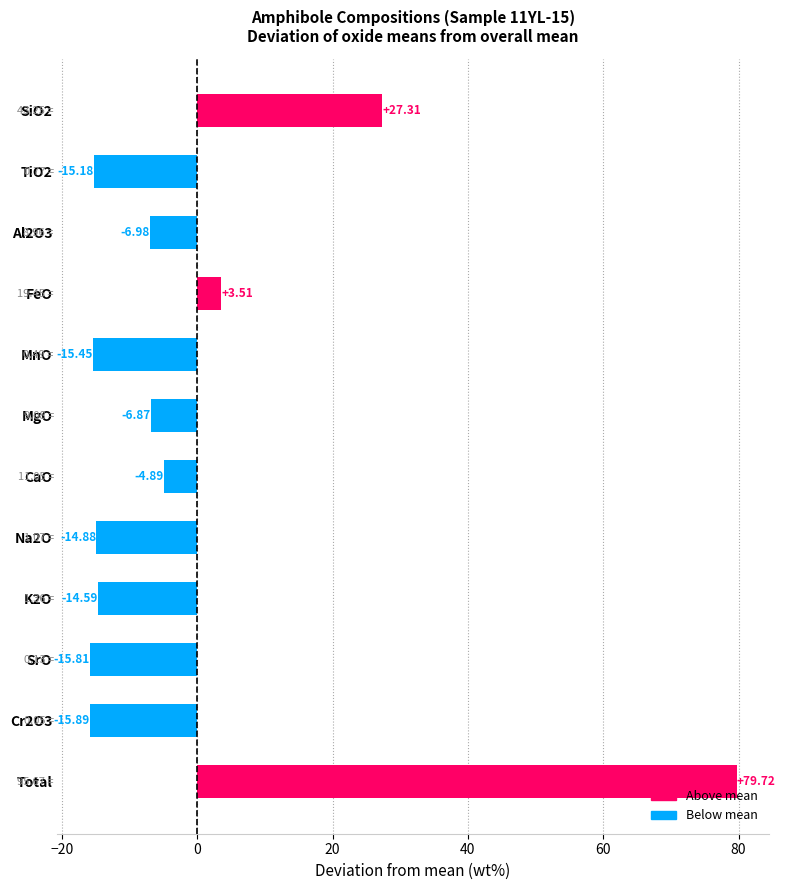

What is the label of the 4th bar from the top?

FeO